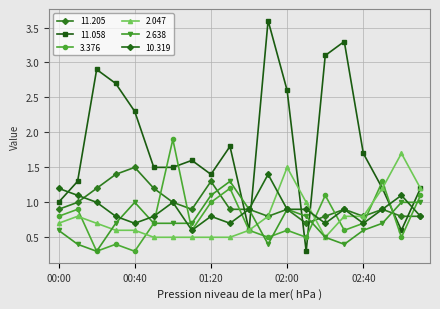

How many data points does each series have?

20